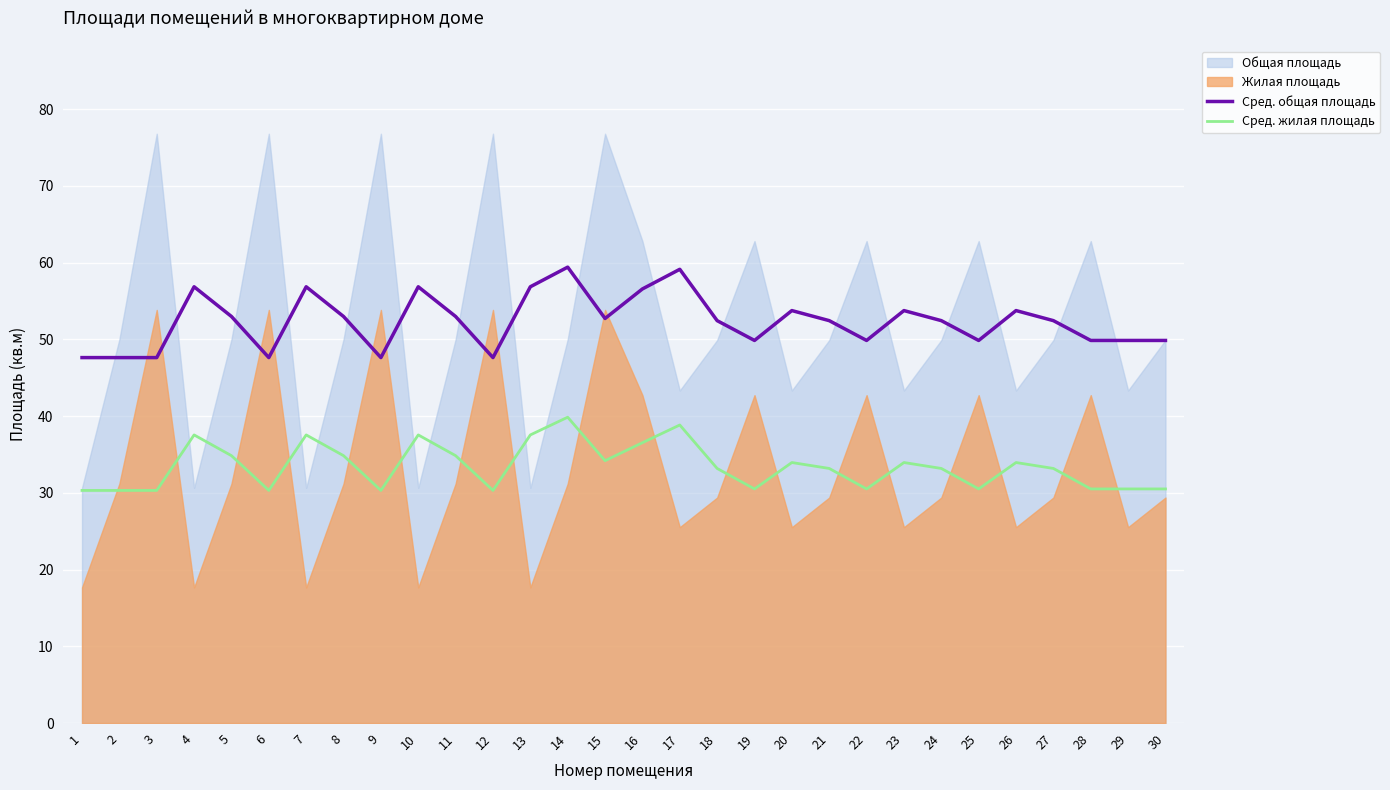

Is it true that Сред. жилая площадь equals 53.7 at 2?

False